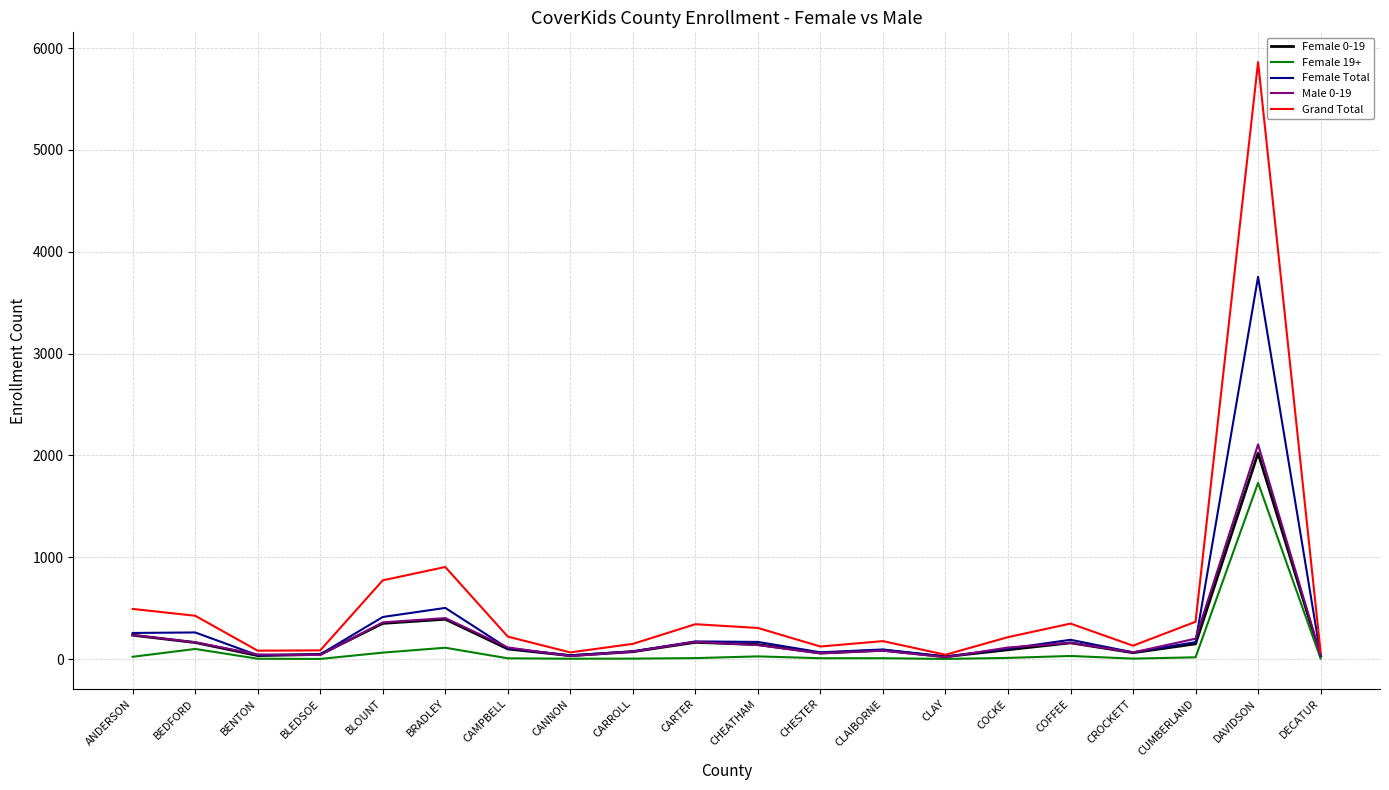

Where is Grand Total nearest to the value 2952?

BRADLEY